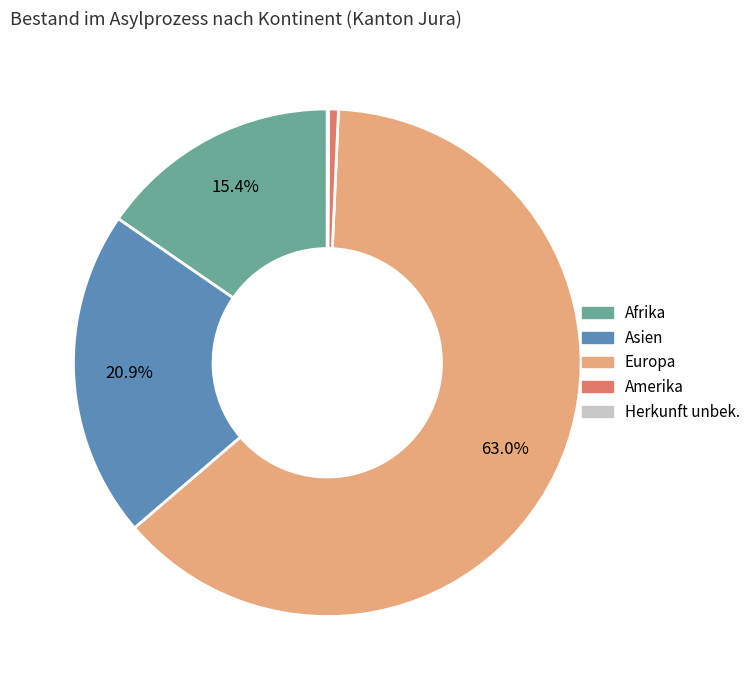

What percentage is the Afrika slice, to the nearest percent?

15%